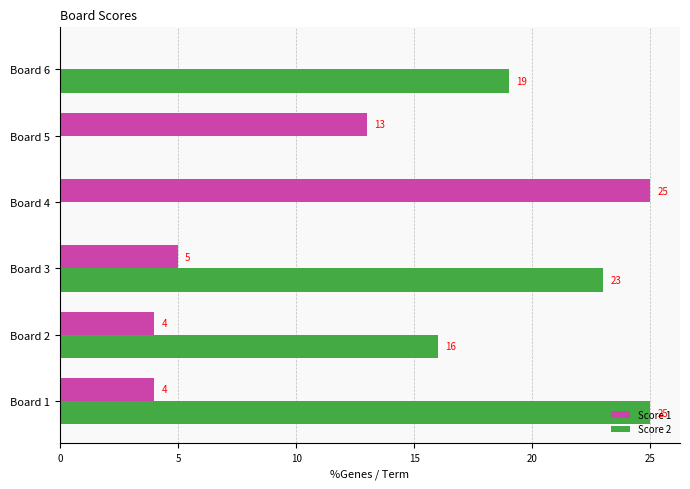

What is the total value across all series at Board 3?

28